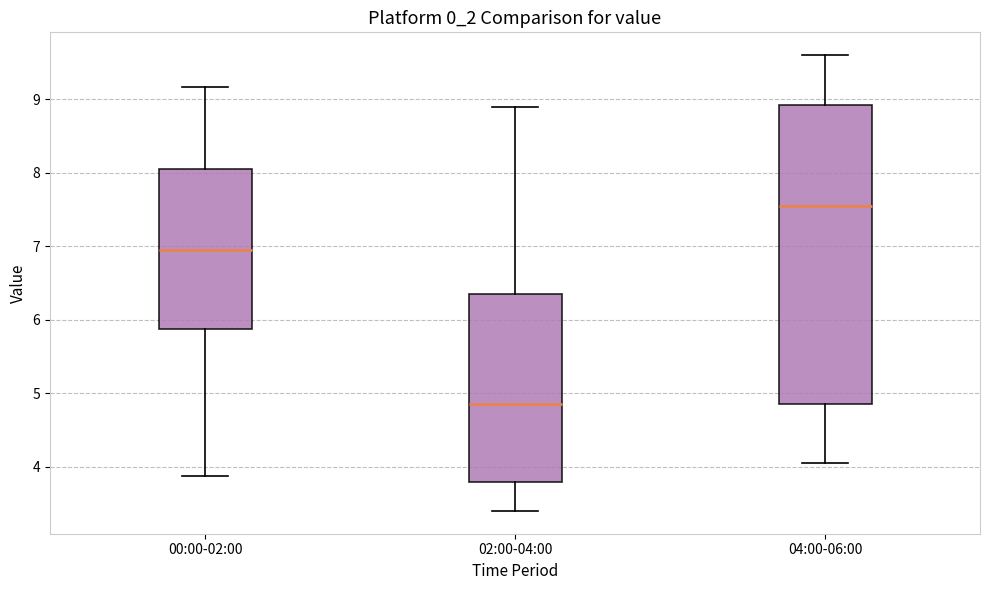

Where does the median line of the box for 00:00-02:00 sit on the y-axis? The values are not printed on the chart, so give them approximately, as read against the axis.

7.0